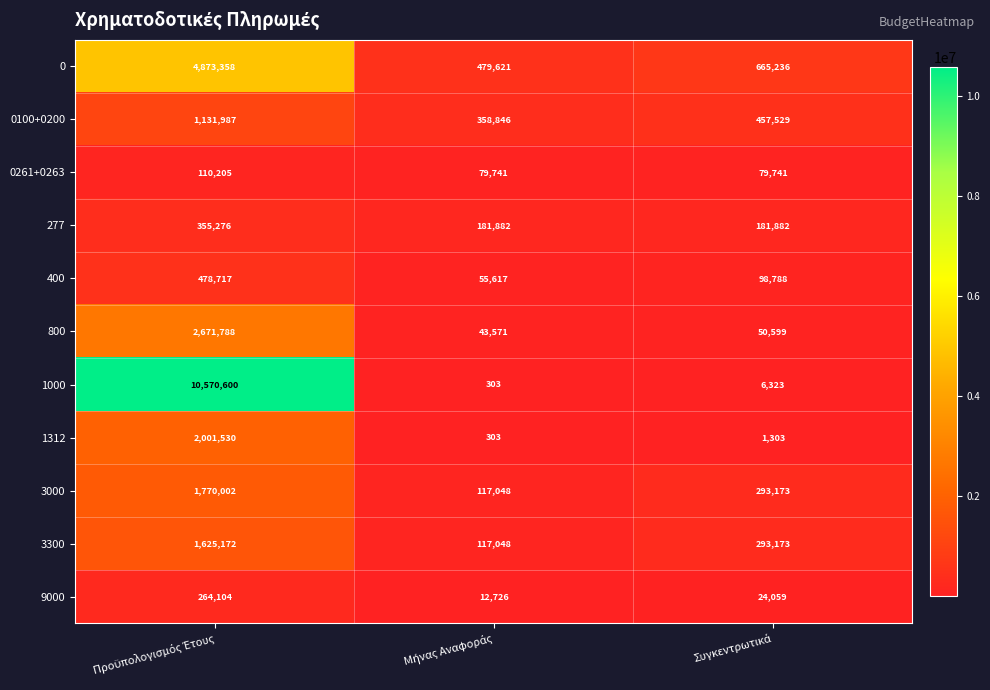

Which series has the widest spread of values?

1000